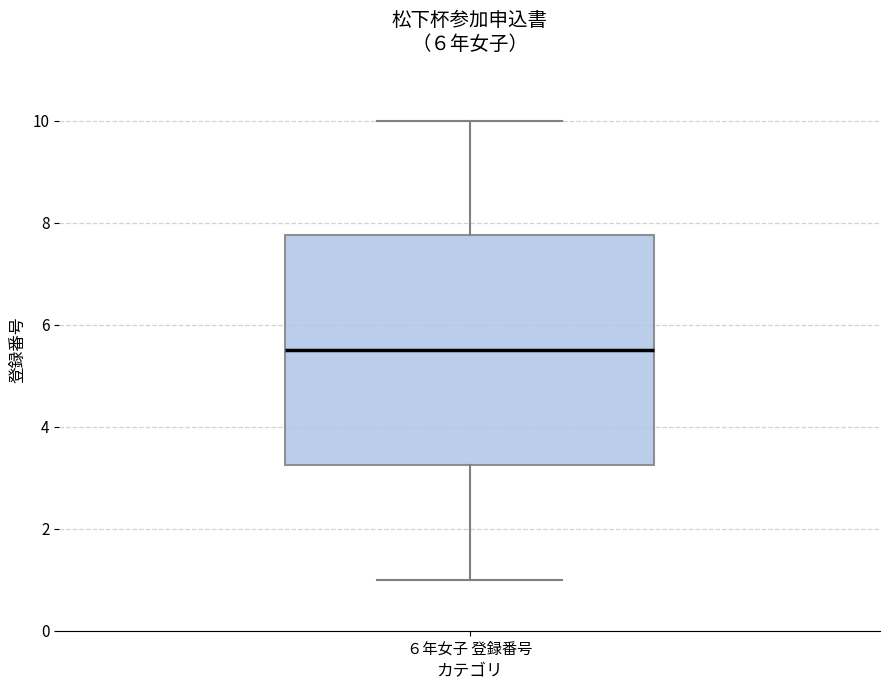

Where is the lower edge of the box for ６年女子 登録番号 on the y-axis? The values are not printed on the chart, so give them approximately, as read against the axis.

3.2